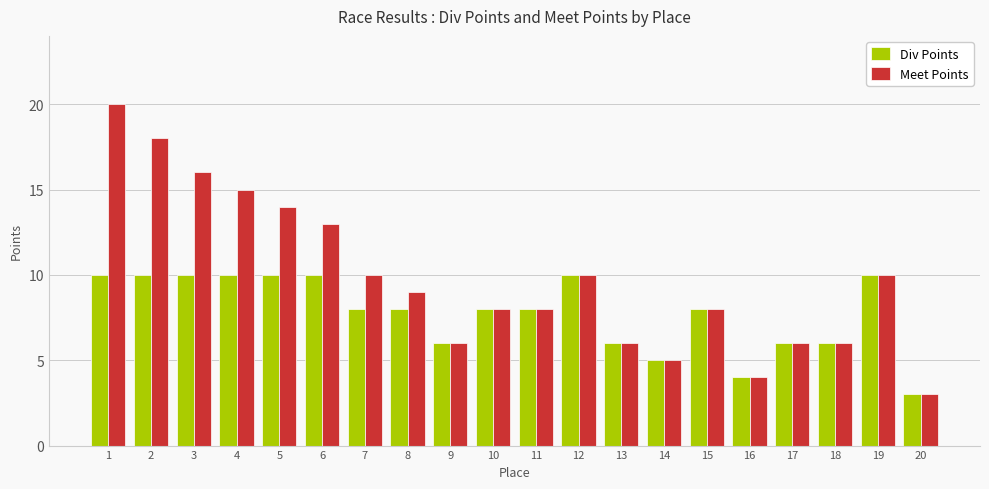

Which series changed the most between 2 and 17?

Meet Points